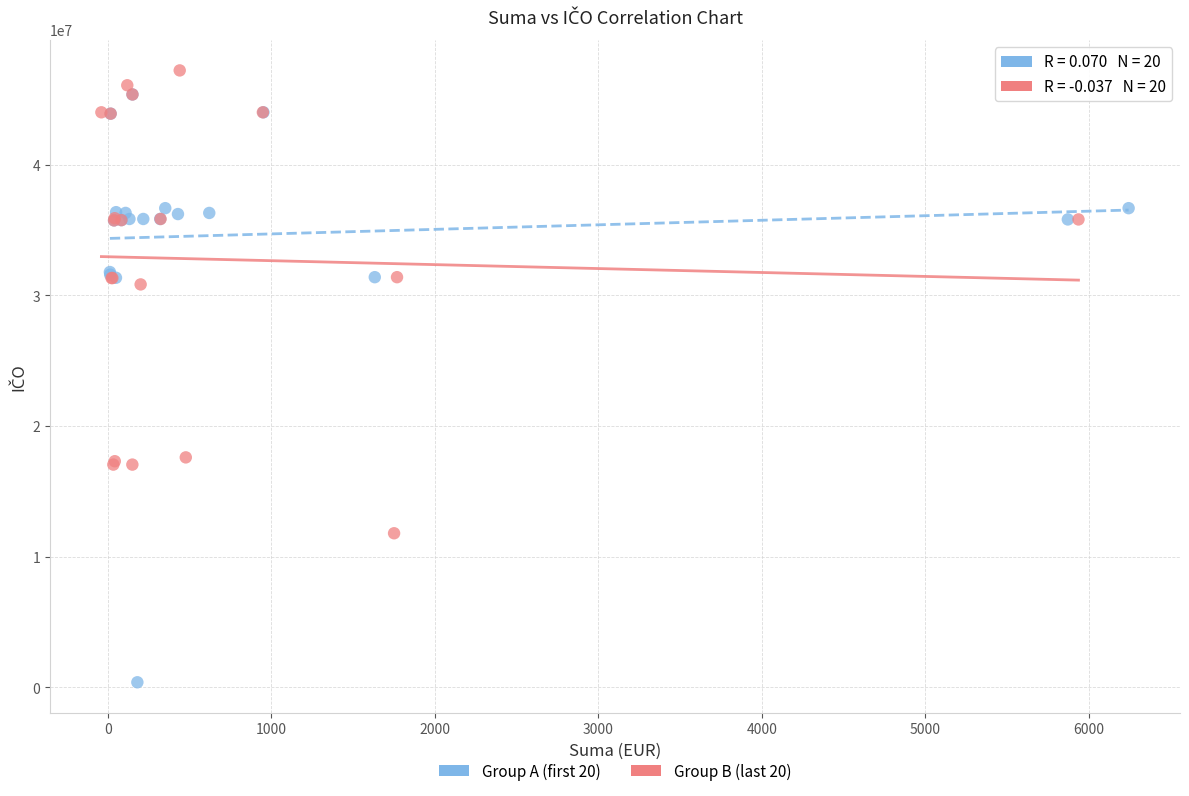

Which series reaches the minimum Y coordinate?

Group A (first 20)